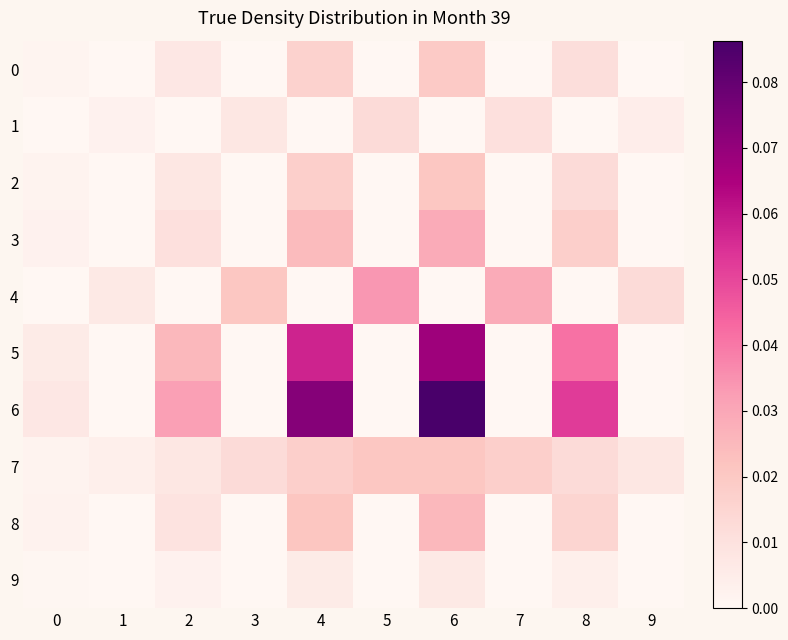

Which series has the largest total across all categories?

6